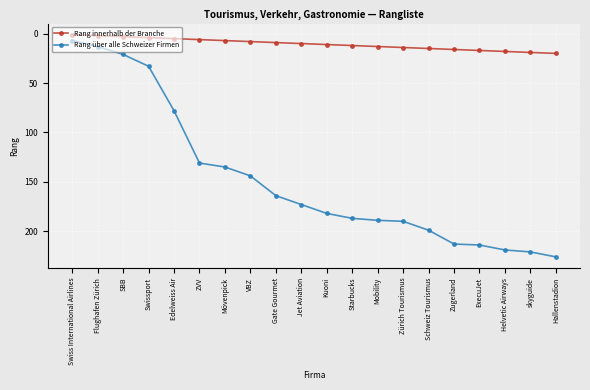

The Rang über alle Schweizer Firmen series shows 173 at Jet Aviation. True or false?

True